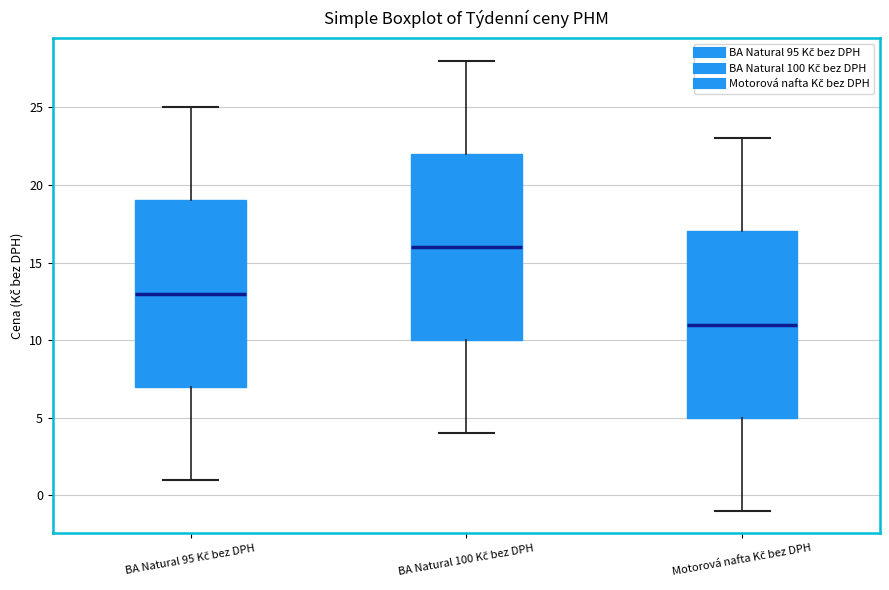

Reading left to right, read every box against the y-axis: the position of its median line, the range the box covers, and the ends of its whiskers. The values are not printed on the chart, so give them approximately, as read against the axis.

BA Natural 95 Kč bez DPH: median 13, box 7 to 19, whiskers 1 to 25
BA Natural 100 Kč bez DPH: median 16, box 10 to 22, whiskers 4 to 28
Motorová nafta Kč bez DPH: median 11, box 5 to 17, whiskers -1 to 23